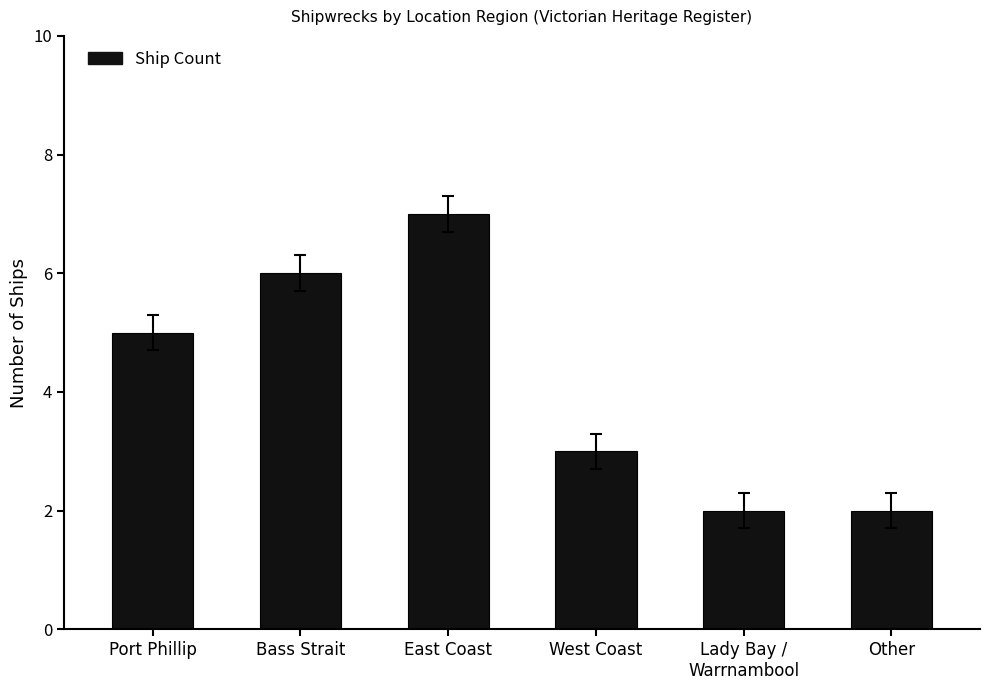

How many distinct data groups are displayed?

1